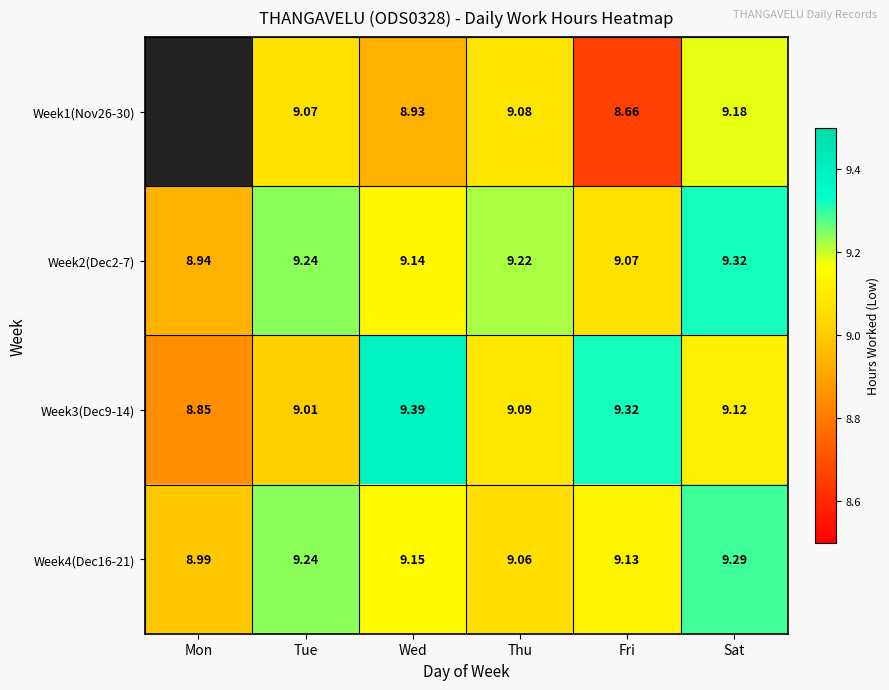

Which category has the lowest value in the Week4(Dec16-21) series?

Mon